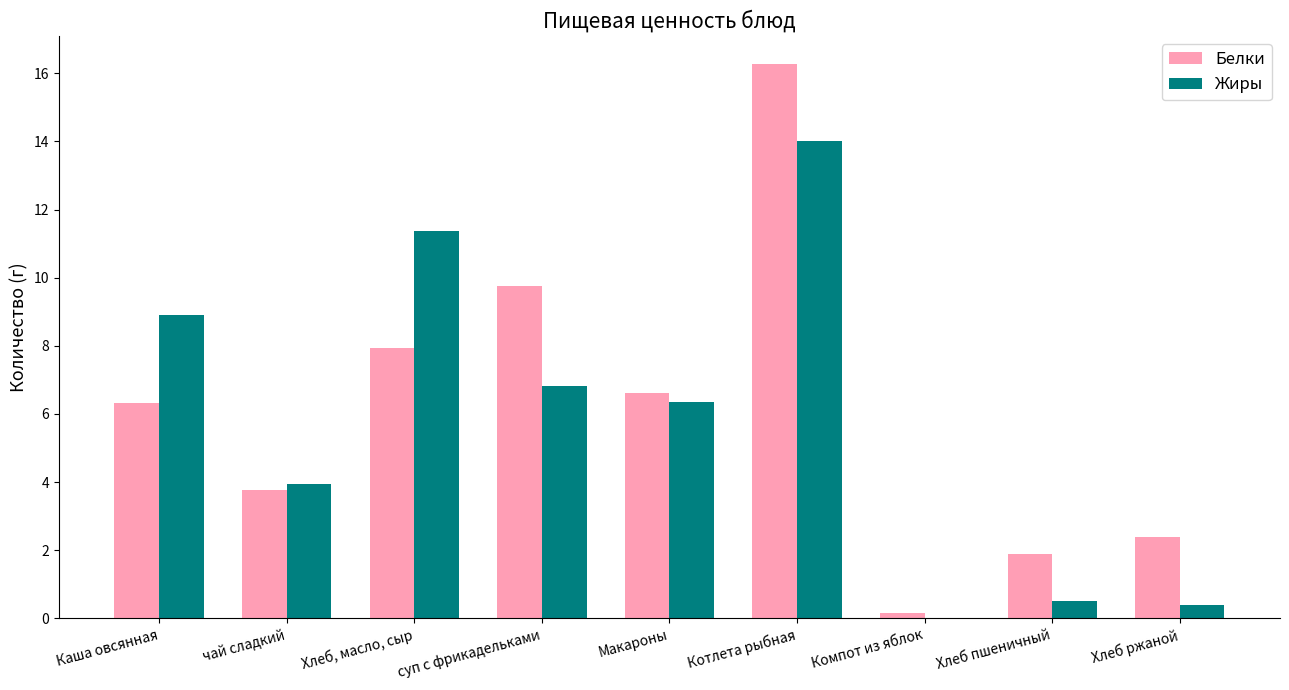

How many positive values does the Жиры series have?

8